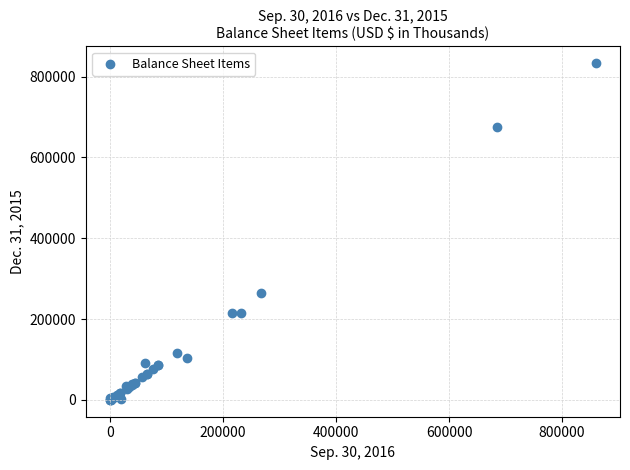

What Y value in the scatter plot is closest to 416682?

264416